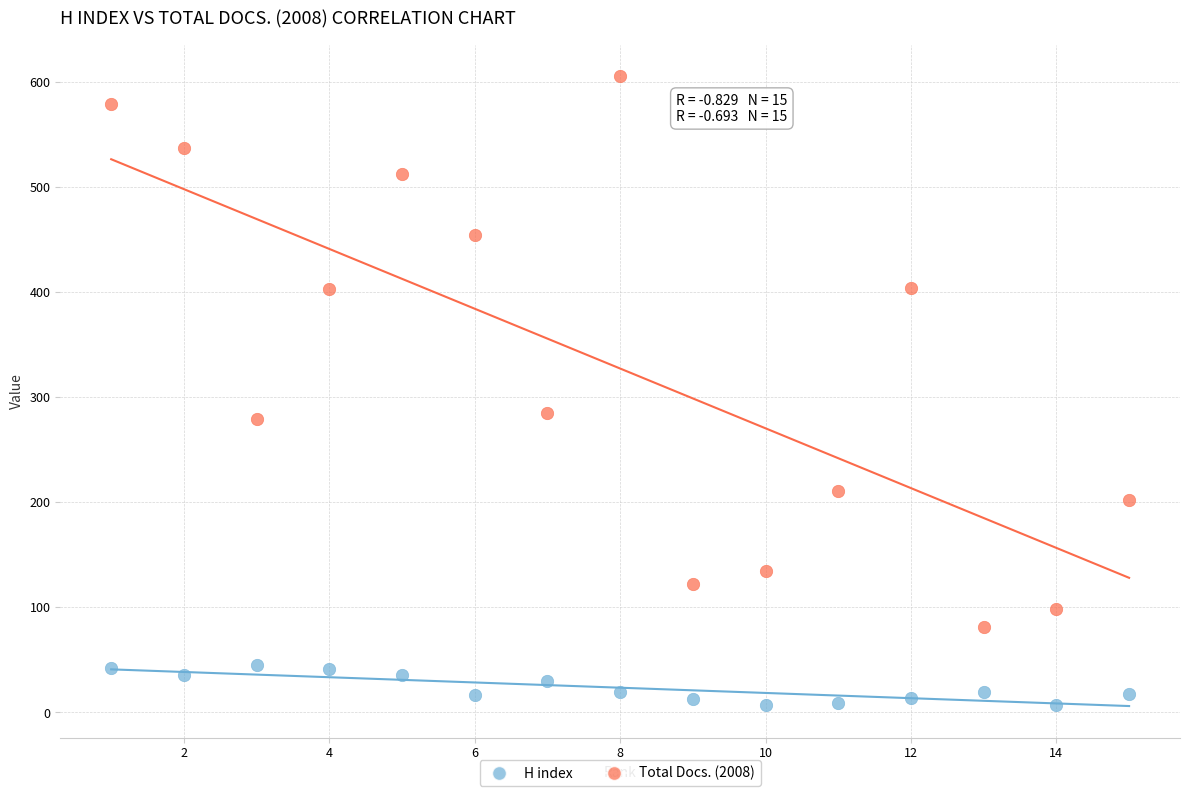

What are all the series names shown in the legend?

H index, Total Docs. (2008)